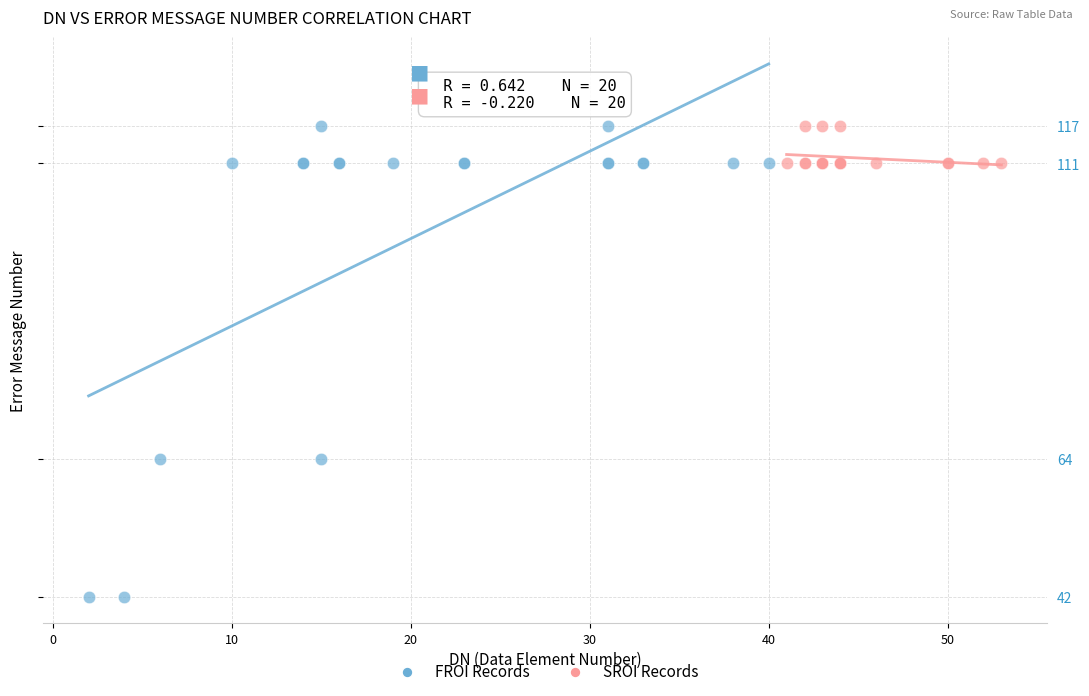

What are all the series names shown in the legend?

FROI Records, SROI Records